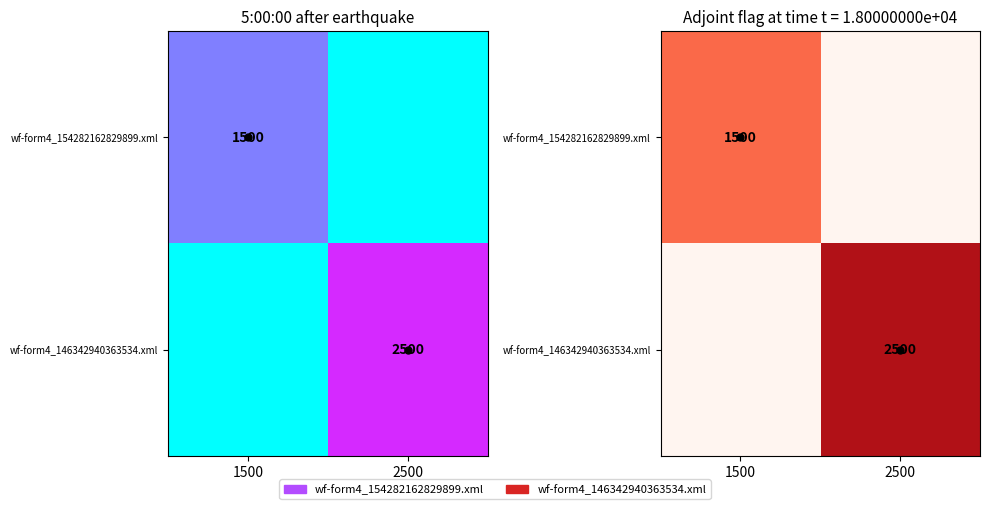

What is the total value across all series at 2500?

2500